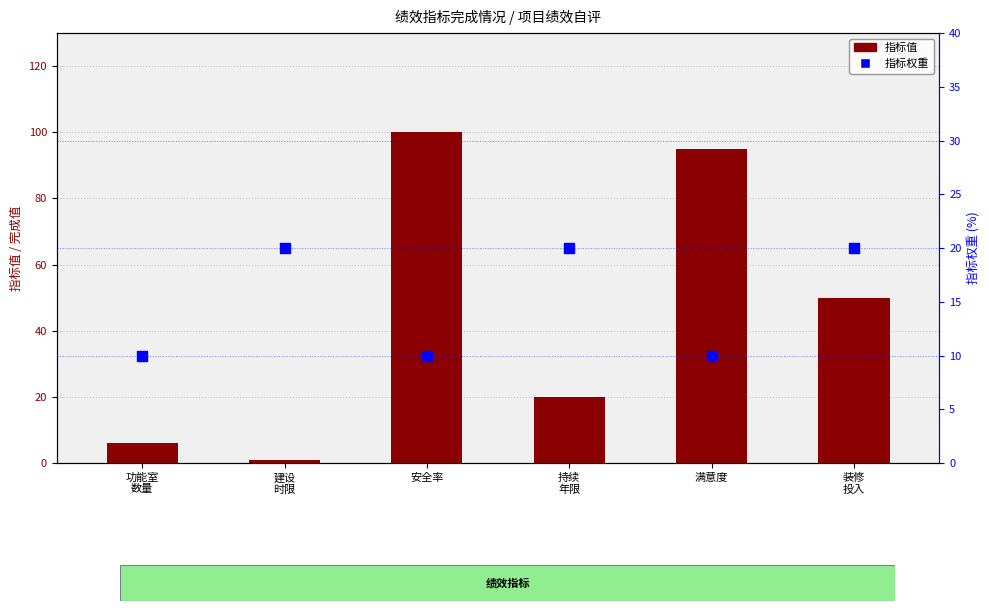

Which series contains the highest Y value?

指标值